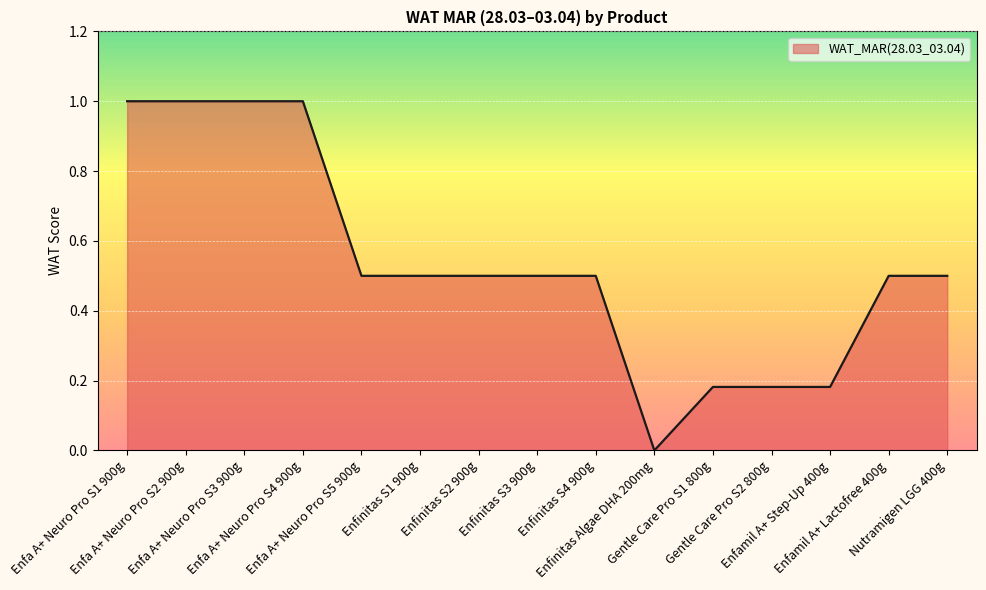

Is it true that the value at Enfinitas S4 900g is 0.5?

True